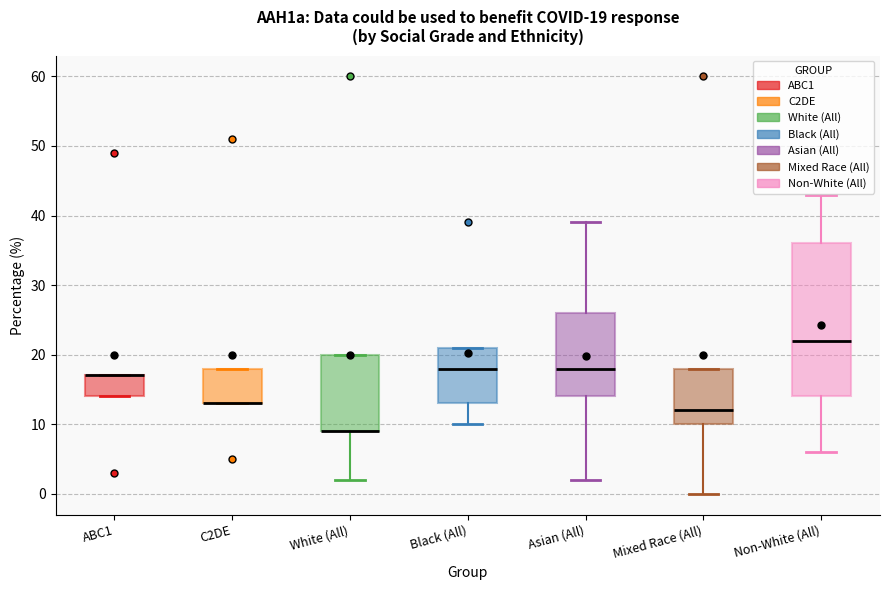

Comparing the boxes themselves (not the whiskers), which one is the tallest?

Non-White (All)